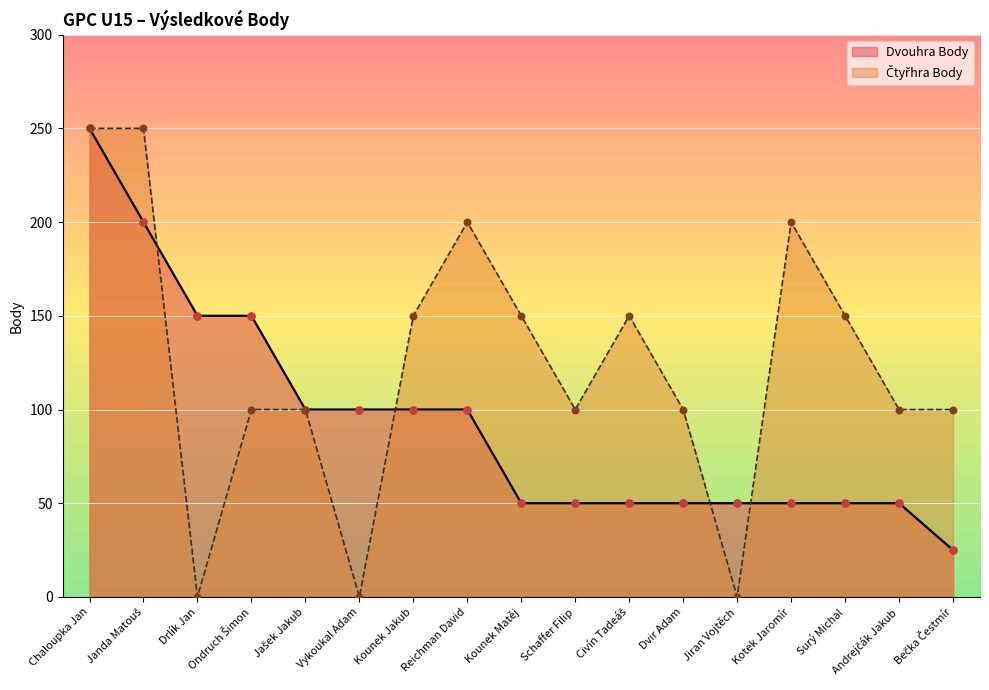

Which series has the largest total across all categories?

Čtyřhra Body